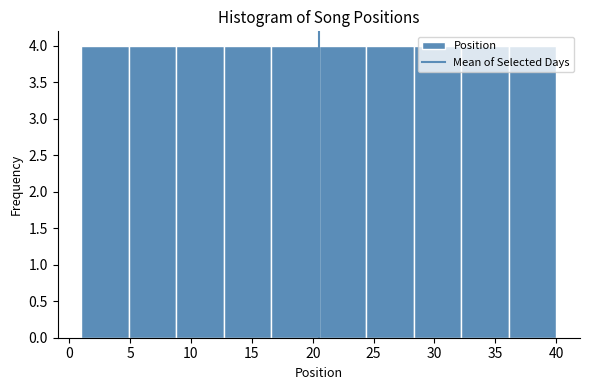

Reading left to right, list every bar in this chart as the range it spans on the x-axis followed by its height. Neither the bar edges nor the heights are printed on the chart, so give them approximately, as read against the axes.

1.0 to 4.9: 4
4.9 to 8.8: 4
8.8 to 12.7: 4
12.7 to 16.6: 4
16.6 to 20.5: 4
20.5 to 24.4: 4
24.4 to 28.3: 4
28.3 to 32.2: 4
32.2 to 36.1: 4
36.1 to 40.0: 4